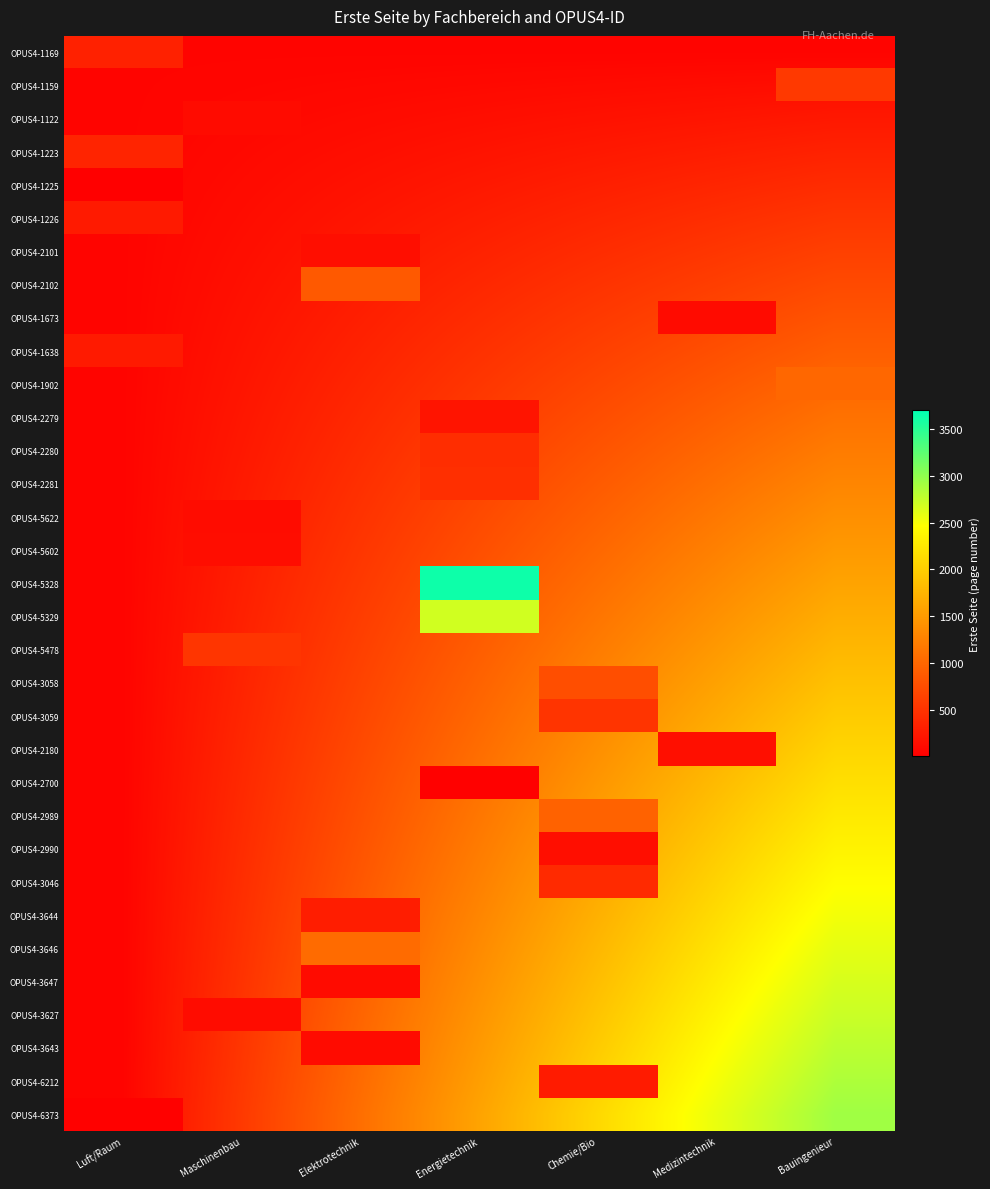

Which category has the lowest value in the OPUS4-1226 series?

Luft/Raum